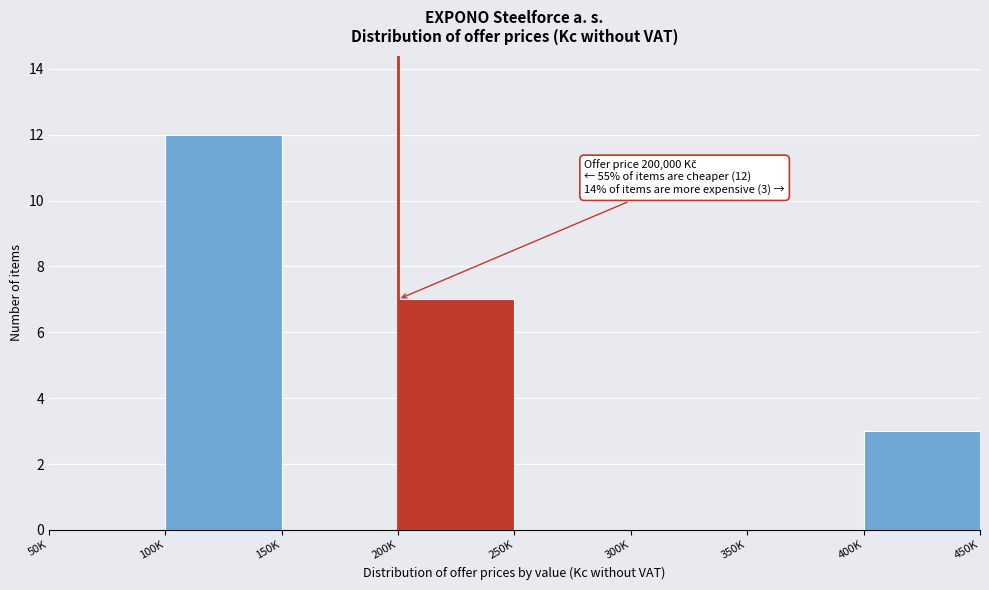

Reading right to left, list all the values displayed in this chart.

400K=3	350K=0	300K=0	250K=0	200K=7	150K=0	100K=12	50K=0